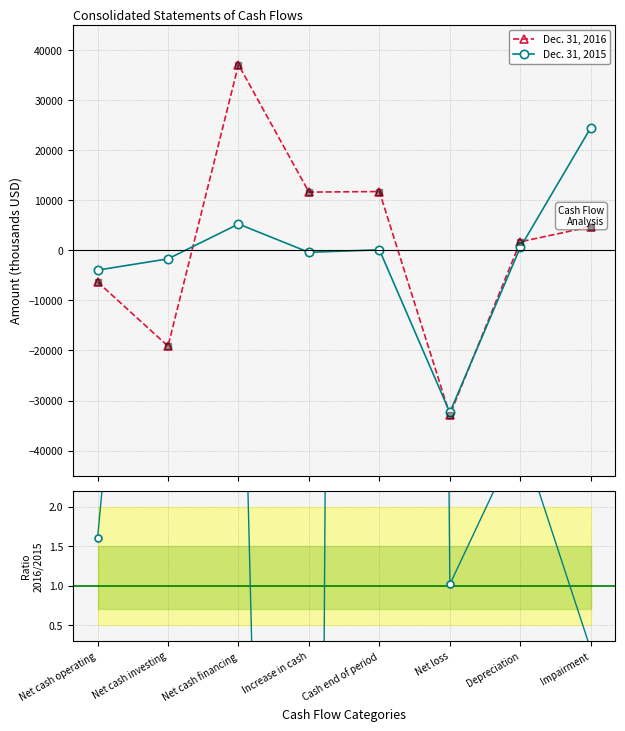

How many data points in 2016/2015 are above 2?

4